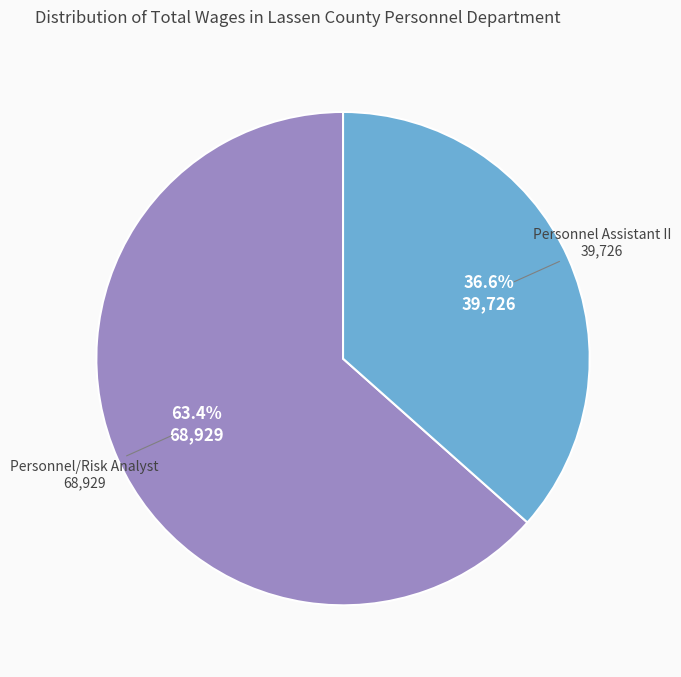

Which category has the smallest portion of the pie?

Personnel Assistant II